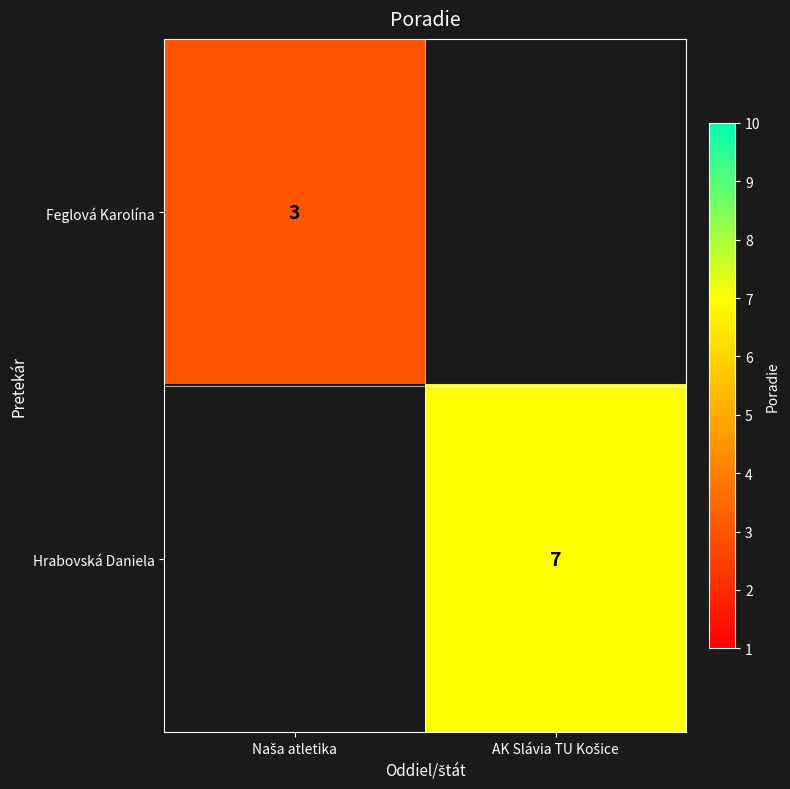

What is the greatest value displayed?

7.0